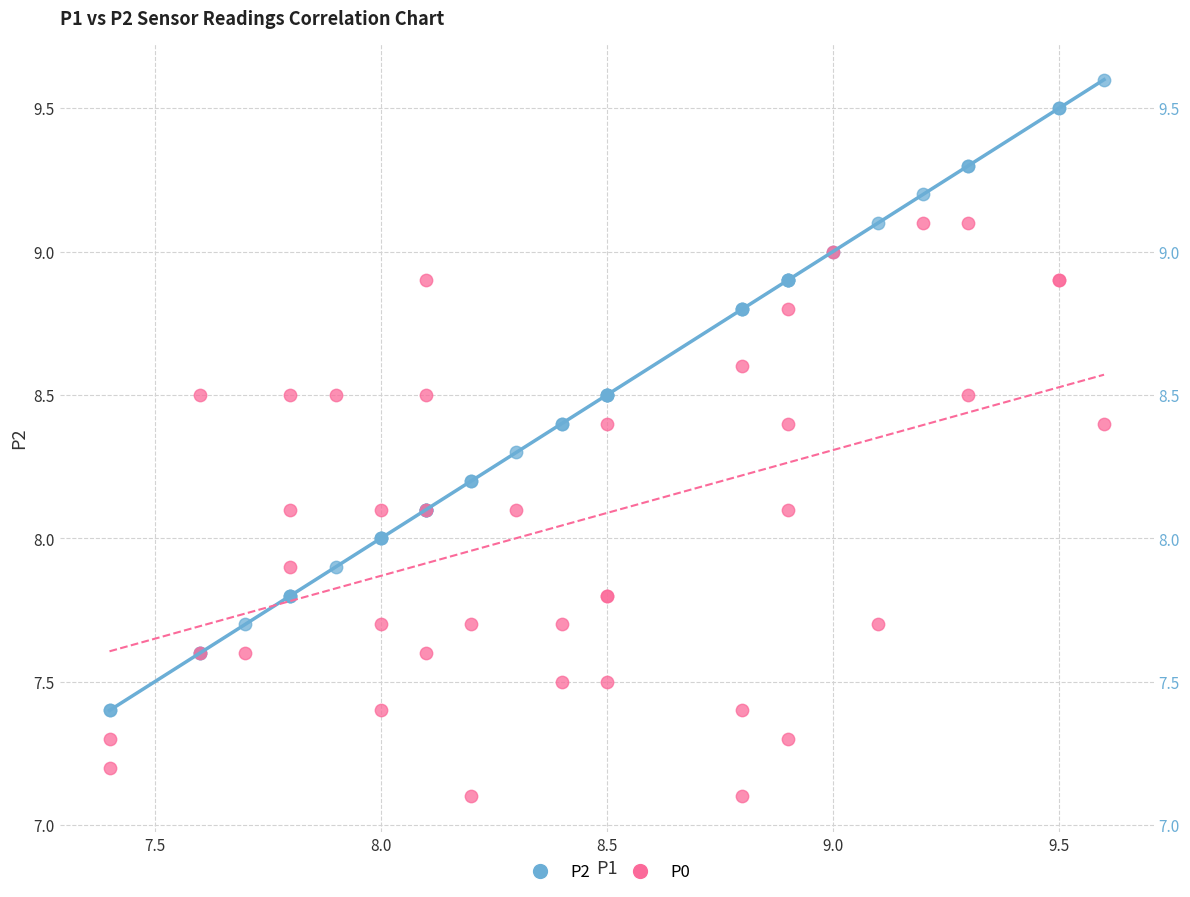

What is the X range (max minus min) for the scatter plot?

2.2